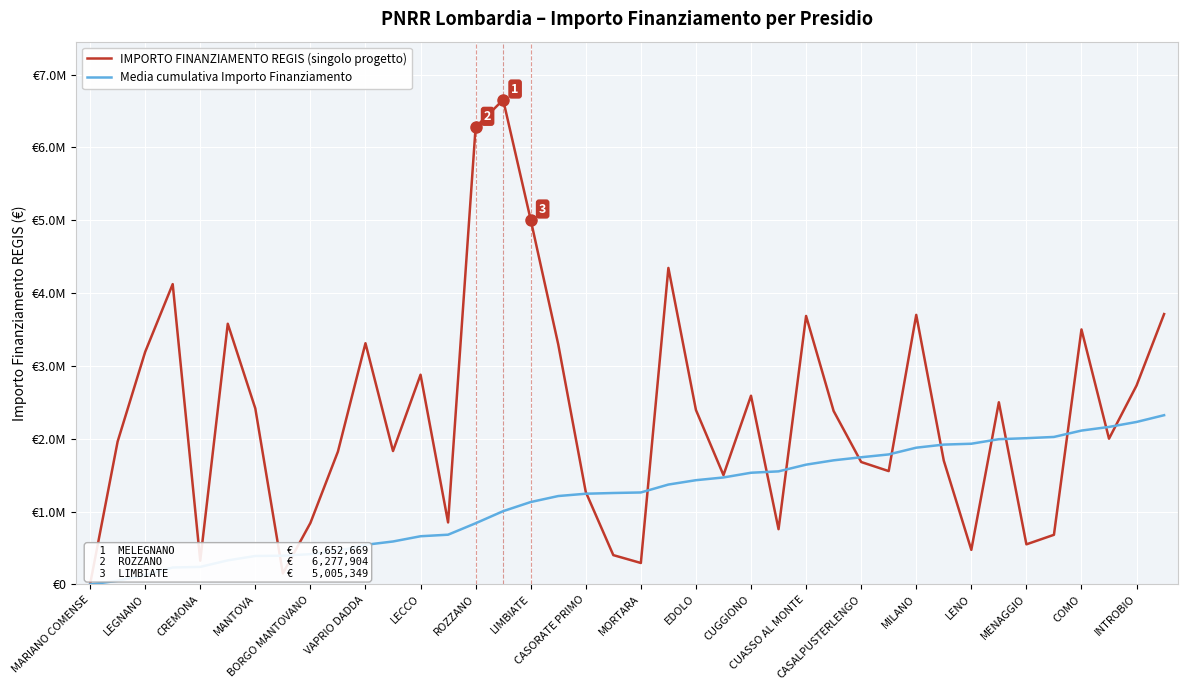

Rank the series by their average value, from lowest to highest.

Media cumulativa Importo Finanziamento, IMPORTO FINANZIAMENTO REGIS (singolo progetto)